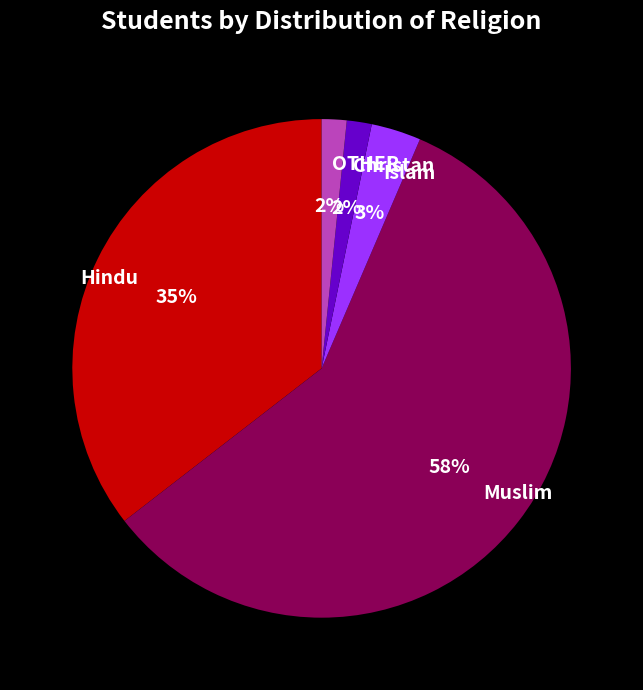

To the nearest percent, what portion does Islam represent?

3%